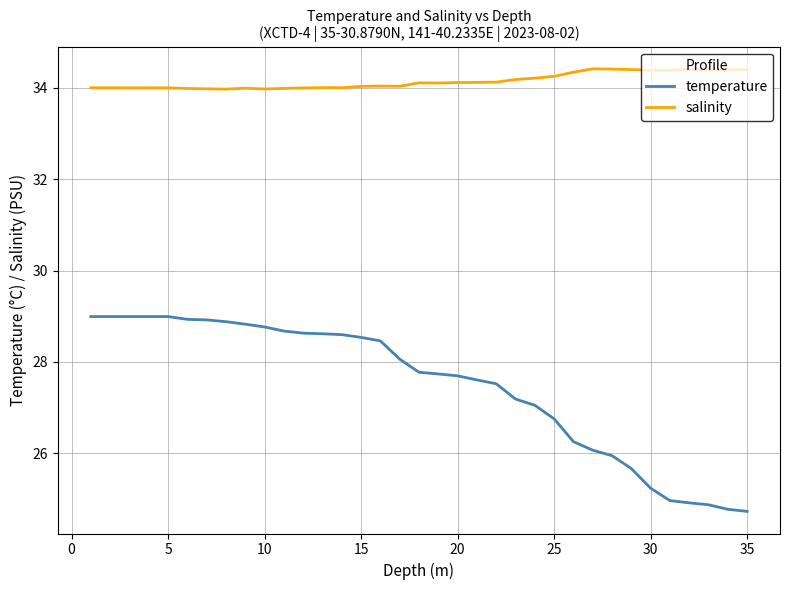

Which series has the largest range (max minus min)?

temperature